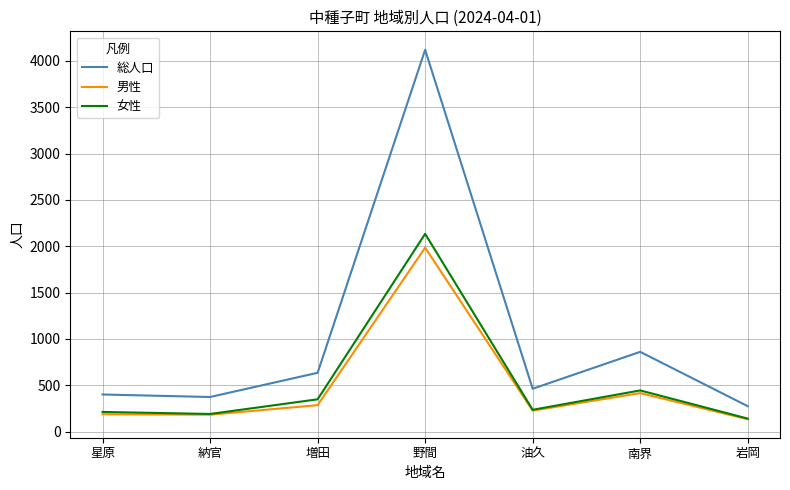

What is the lowest value of the 総人口 series?

275